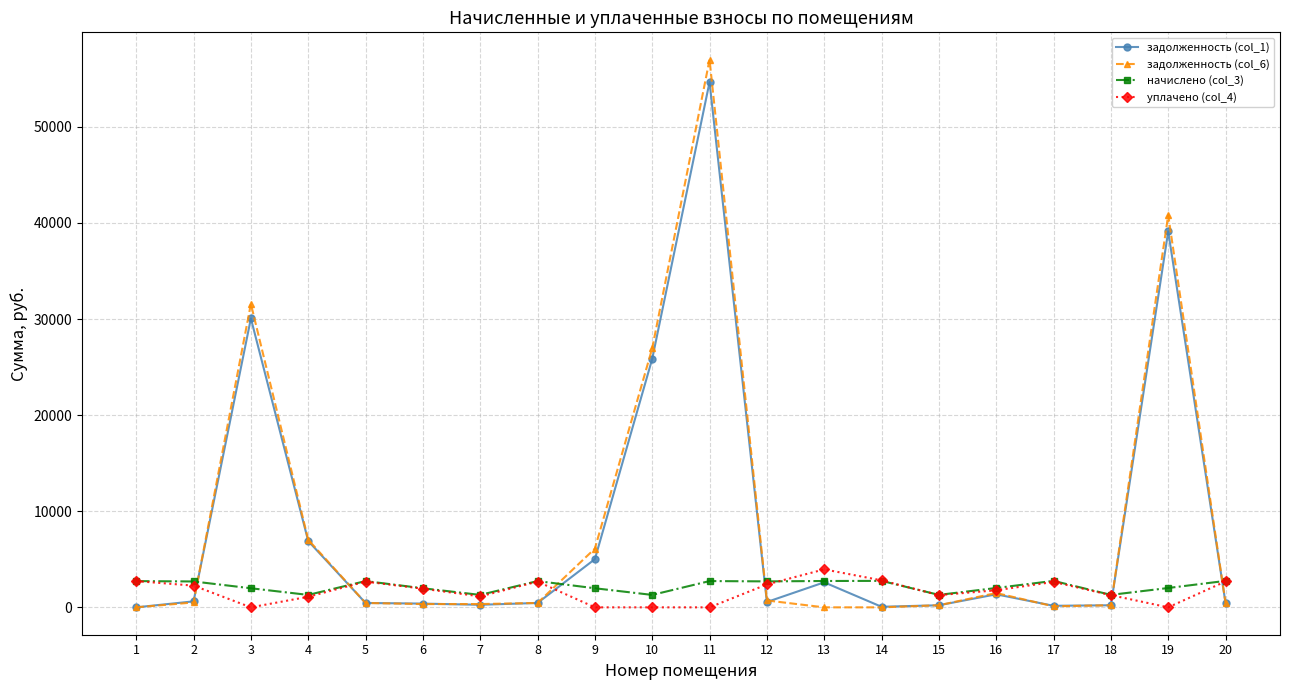

Which series has the largest range (max minus min)?

задолженность (col_6)